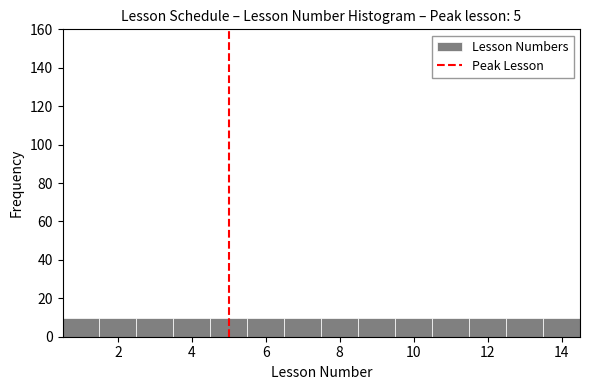

What is the height of the bar covering 2.5 to 3.5 on the x-axis? Neither the bar edges nor the heights are printed on the chart, so give them approximately, as read against the axes.

10